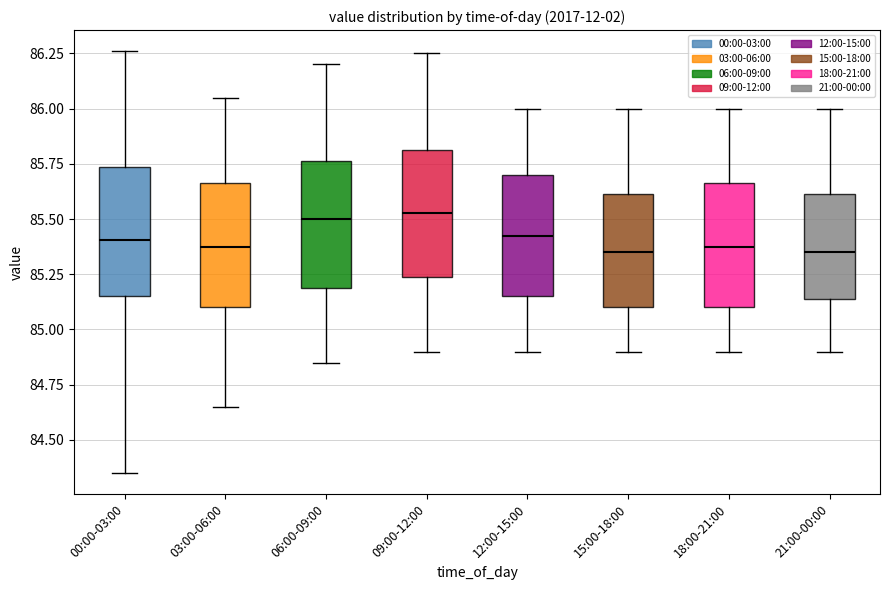

Reading left to right, read every box against the y-axis: the position of its median line, the range the box covers, and the ends of its whiskers. The values are not printed on the chart, so give them approximately, as read against the axis.

00:00-03:00: median 85.40, box 85.15 to 85.75, whiskers 84.35 to 86.25
03:00-06:00: median 85.40, box 85.10 to 85.65, whiskers 84.65 to 86.05
06:00-09:00: median 85.50, box 85.20 to 85.75, whiskers 84.85 to 86.20
09:00-12:00: median 85.55, box 85.25 to 85.80, whiskers 84.90 to 86.25
12:00-15:00: median 85.45, box 85.15 to 85.70, whiskers 84.90 to 86.00
15:00-18:00: median 85.35, box 85.10 to 85.60, whiskers 84.90 to 86.00
18:00-21:00: median 85.40, box 85.10 to 85.65, whiskers 84.90 to 86.00
21:00-00:00: median 85.35, box 85.15 to 85.60, whiskers 84.90 to 86.00